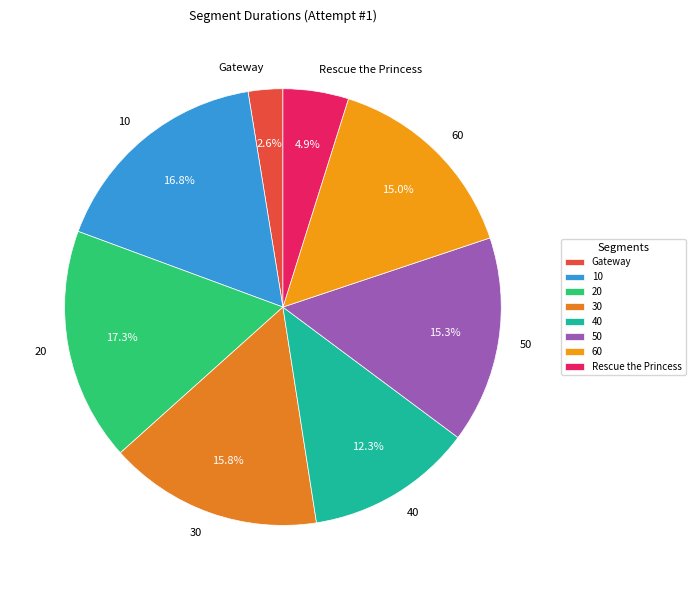

The Rescue the Princess slice represents 11% of the pie. True or false?

False